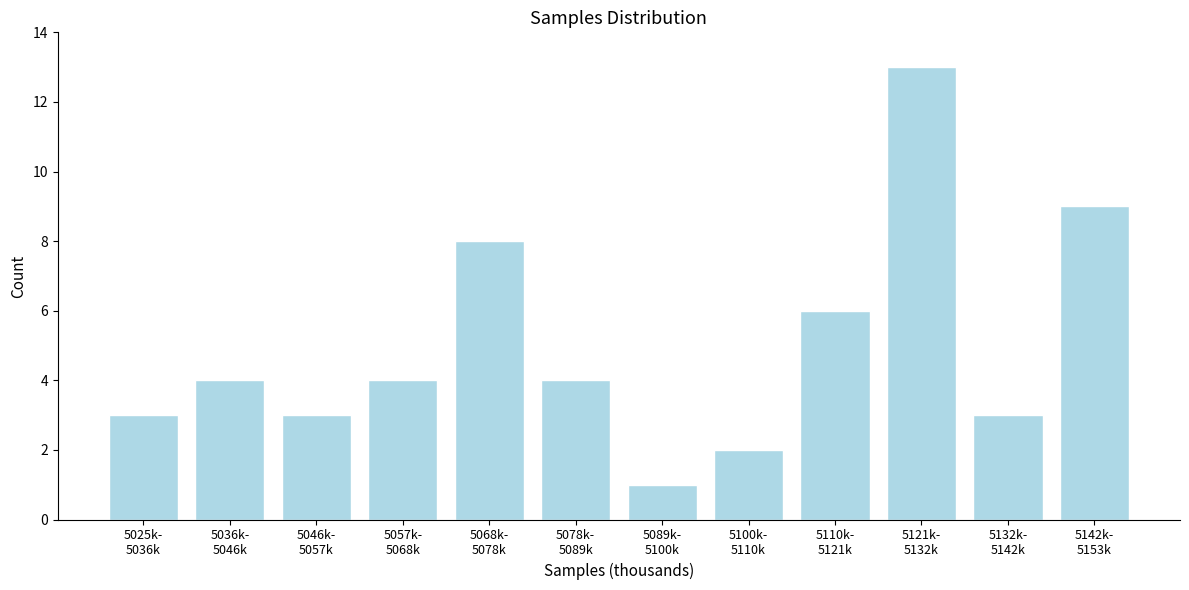

Reading left to right, extract all data points from this chart.

3	4	3	4	8	4	1	2	6	13	3	9